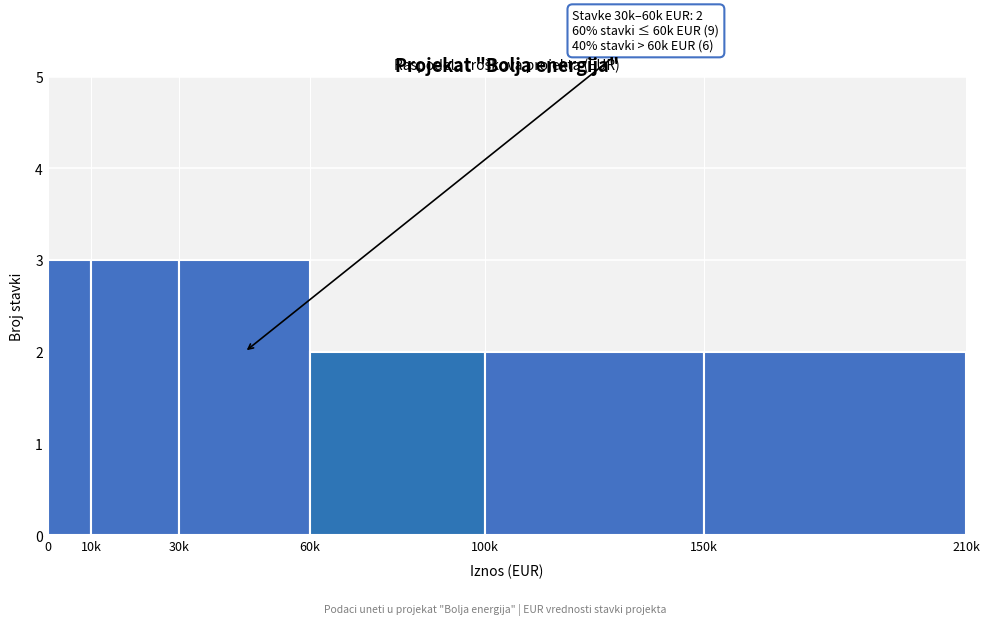

Reading left to right, what are all the values shown in this chart?

0=3	10k=3	30k=3	60k=2	100k=2	150k=2